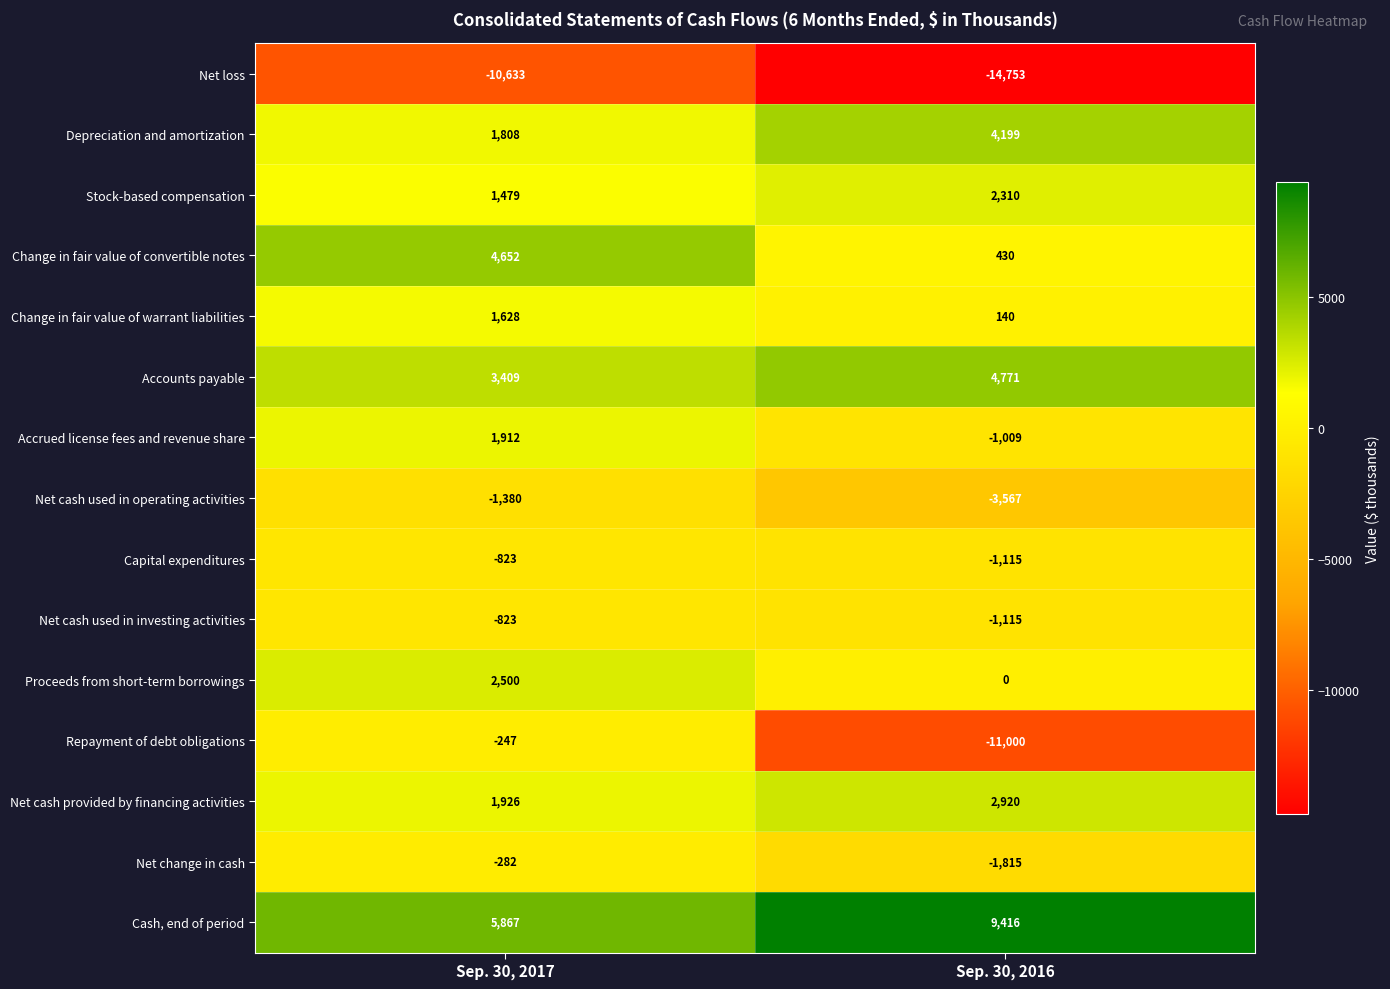

What is the sum of the Change in fair value of warrant liabilities values at Sep. 30, 2016 and Sep. 30, 2017?

1768